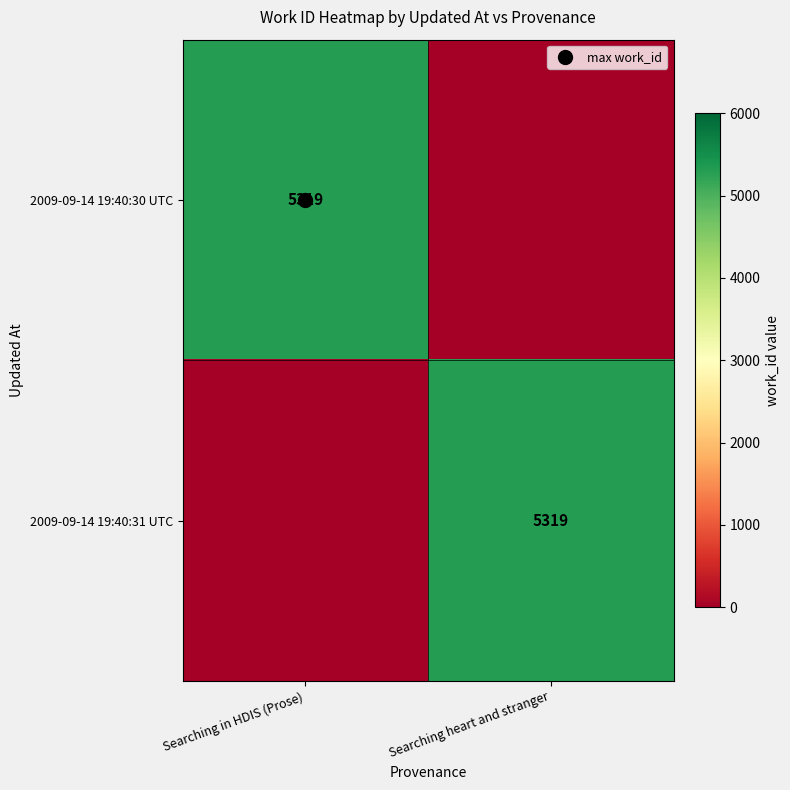

The value of 2009-09-14 19:40:31 UTC at Searching in HDIS (Prose) is 0. True or false?

True